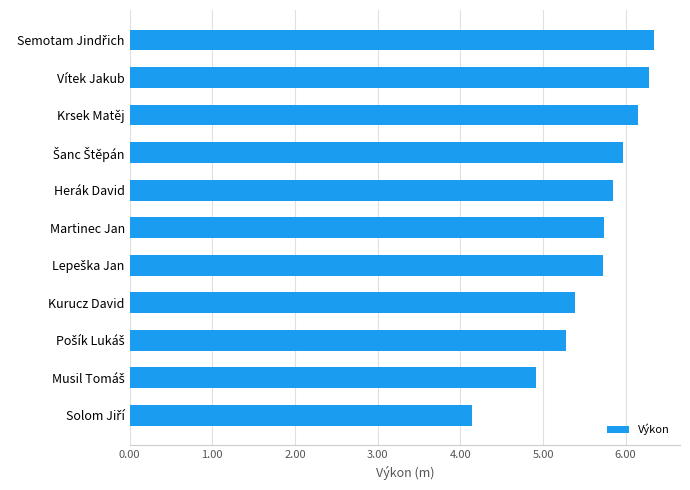

Does the chart contain any negative values?

No